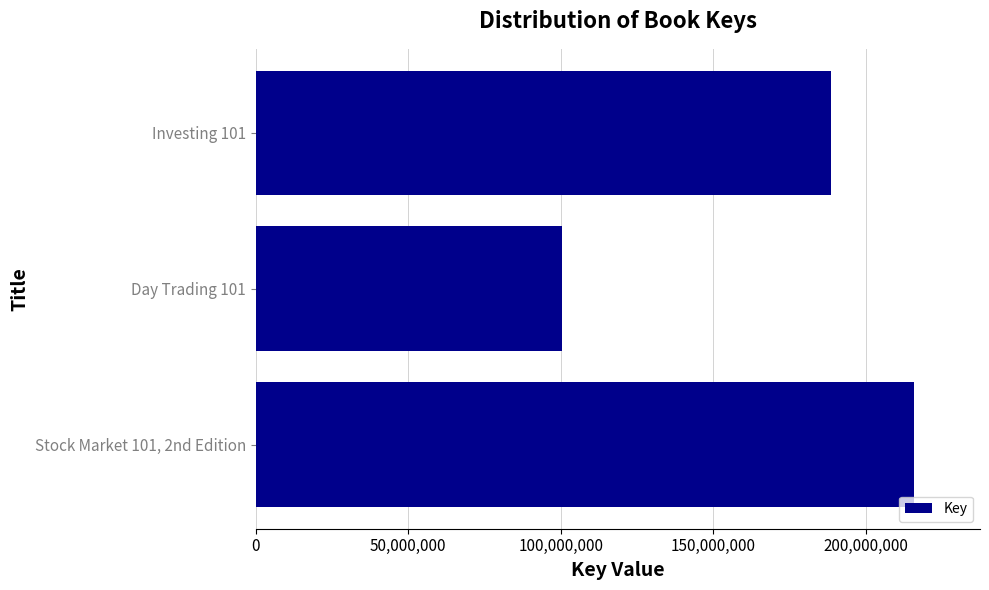

Which has a higher value, Investing 101 or Day Trading 101?

Investing 101